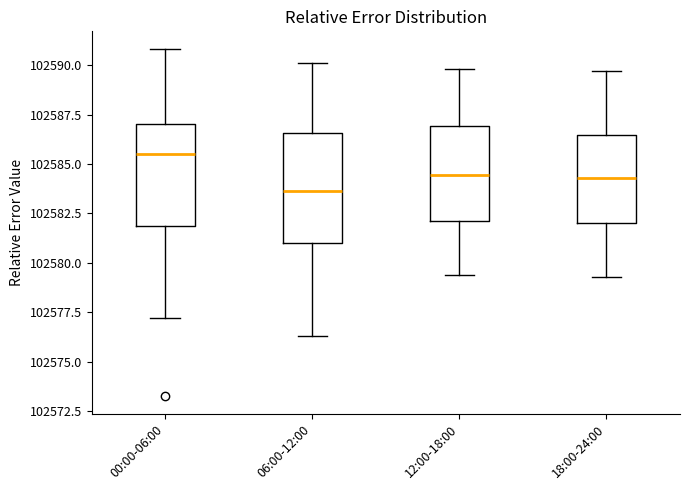

Reading left to right, read every box against the y-axis: the position of its median line, the range the box covers, and the ends of its whiskers. The values are not printed on the chart, so give them approximately, as read against the axis.

00:00-06:00: median 102585.5, box 102582.0 to 102587.0, whiskers 102577.0 to 102591.0
06:00-12:00: median 102583.5, box 102581.0 to 102586.5, whiskers 102576.5 to 102590.0
12:00-18:00: median 102584.5, box 102582.0 to 102587.0, whiskers 102579.5 to 102590.0
18:00-24:00: median 102584.5, box 102582.0 to 102586.5, whiskers 102579.5 to 102589.5